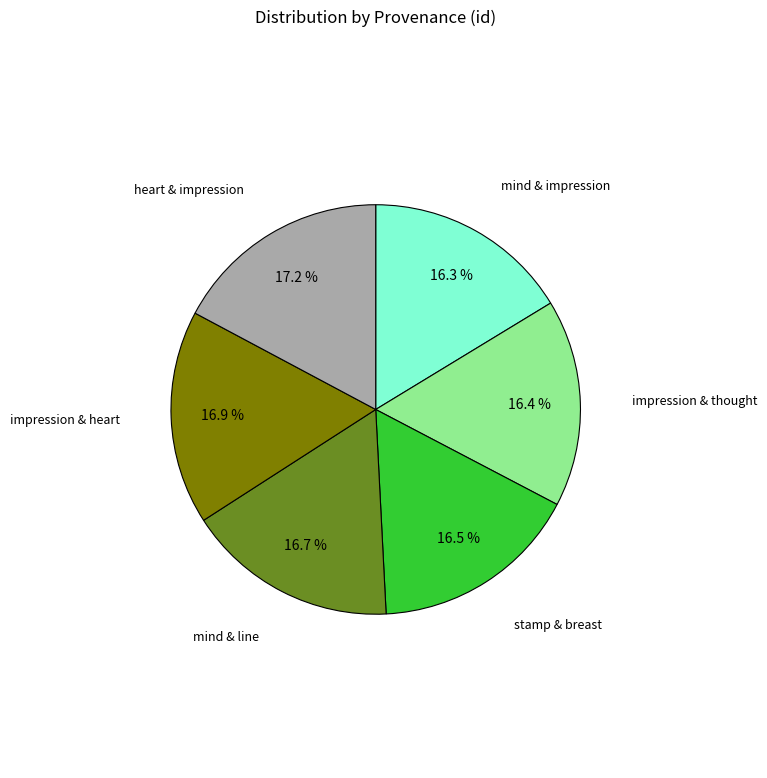

True or false: mind & impression accounts for 2% of the total.

False